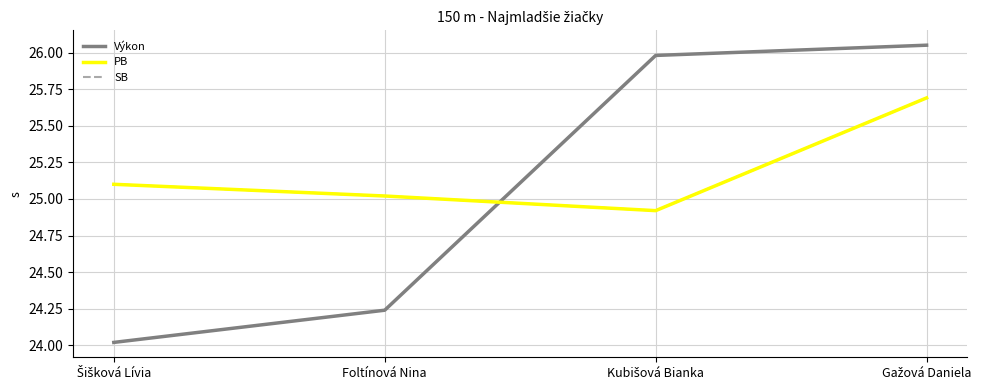

How many lines are shown in the chart?

3